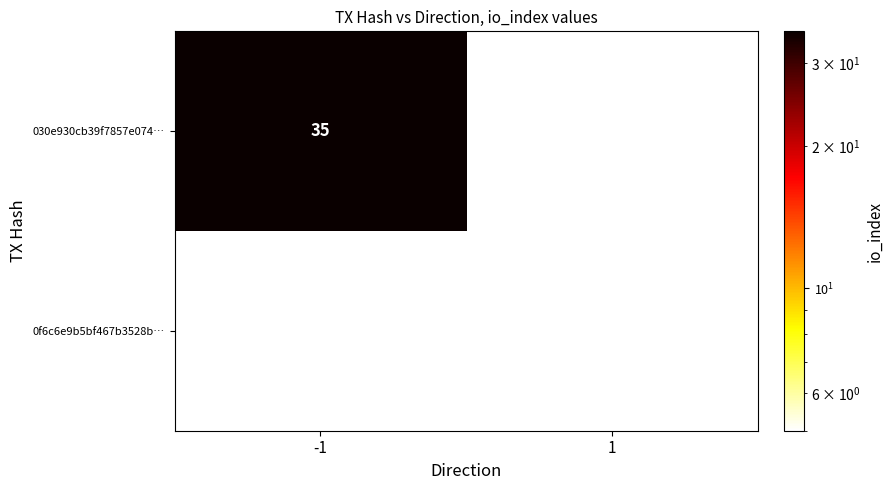

Is the value of 030e930cb39f7857e074… at -1 greater than the value of 0f6c6e9b5bf467b3528b… at 1?

Yes